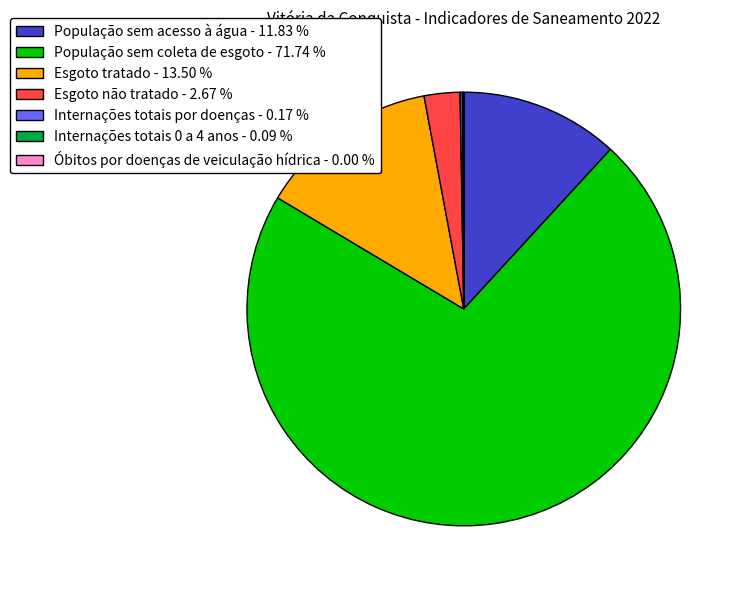

Between População sem acesso à água - 11.83 % and Esgoto tratado - 13.50 %, which is larger?

Esgoto tratado - 13.50 %